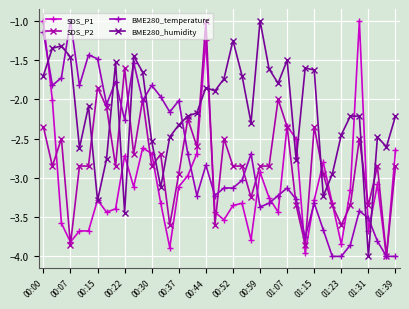

True or false: SDS_P2 has more than 0 points higher than both neighbors.

True